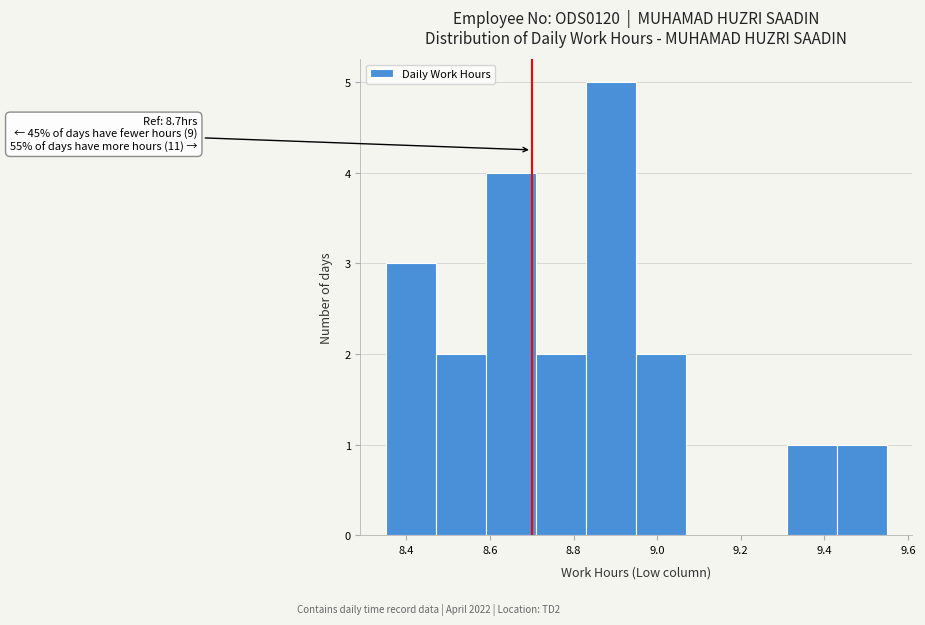

Over which range of the x-axis is the bar tallest?

8.83 to 8.95